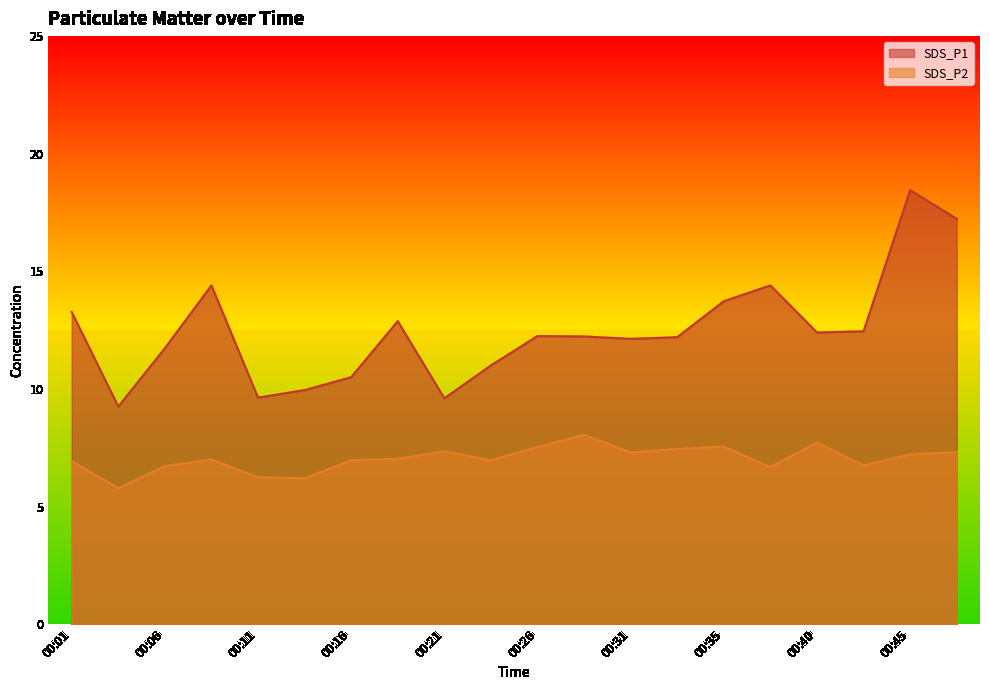

Reading right to left, what are all the values shown in this chart?

SDS_P1: 00:48=17.2	00:45=18.4	00:43=12.4	00:40=12.4	00:38=14.4	00:35=13.7	00:33=12.2	00:31=12.1	00:28=12.2	00:26=12.2	00:23=11.0	00:21=9.6	00:18=12.9	00:16=10.5	00:13=9.9	00:11=9.6	00:08=14.4	00:06=11.7	00:03=9.2	00:01=13.3
SDS_P2: 00:48=7.3	00:45=7.2	00:43=6.8	00:40=7.7	00:38=6.7	00:35=7.5	00:33=7.5	00:31=7.3	00:28=8.1	00:26=7.5	00:23=7.0	00:21=7.3	00:18=7.0	00:16=7.0	00:13=6.2	00:11=6.2	00:08=7.0	00:06=6.7	00:03=5.8	00:01=6.9